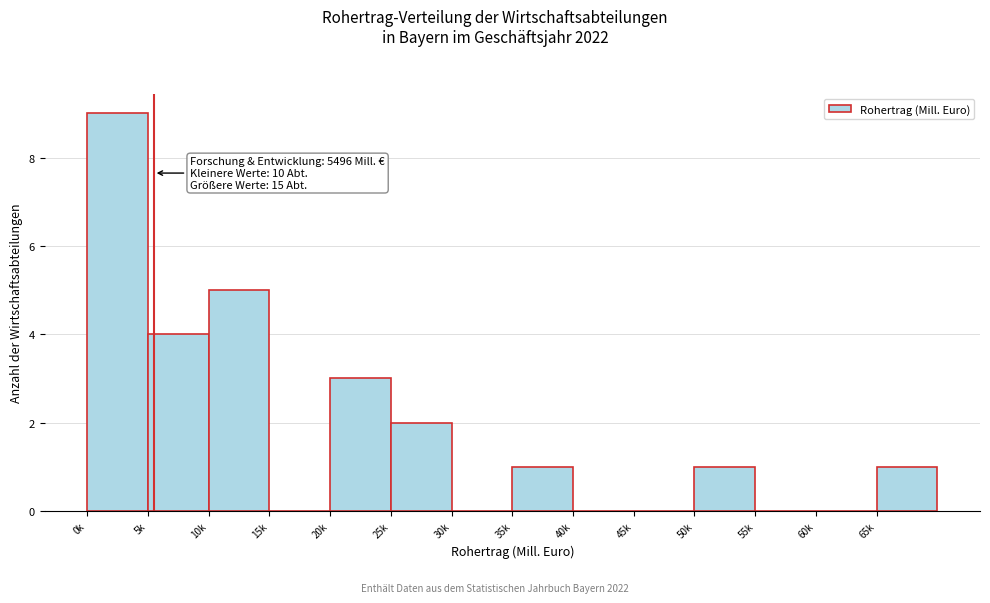

Reading right to left, what are all the values shown in this chart?

65k=1	60k=0	55k=0	50k=1	45k=0	40k=0	35k=1	30k=0	25k=2	20k=3	15k=0	10k=5	5k=4	0k=9